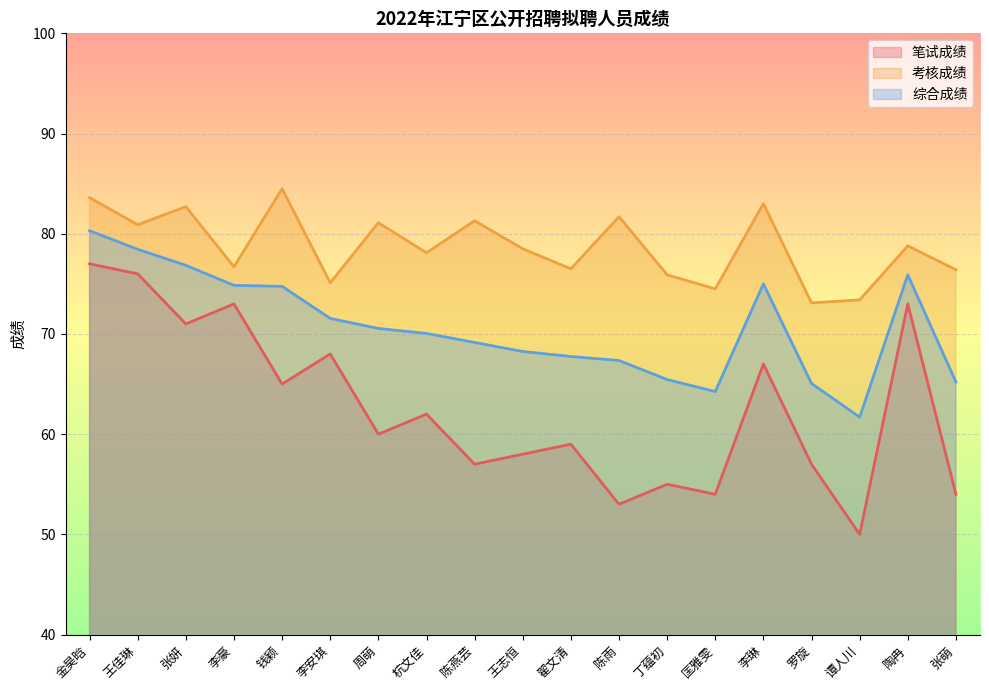

In 笔试成绩, how many points are higher than both neighbors (excluding endpoints)?

7